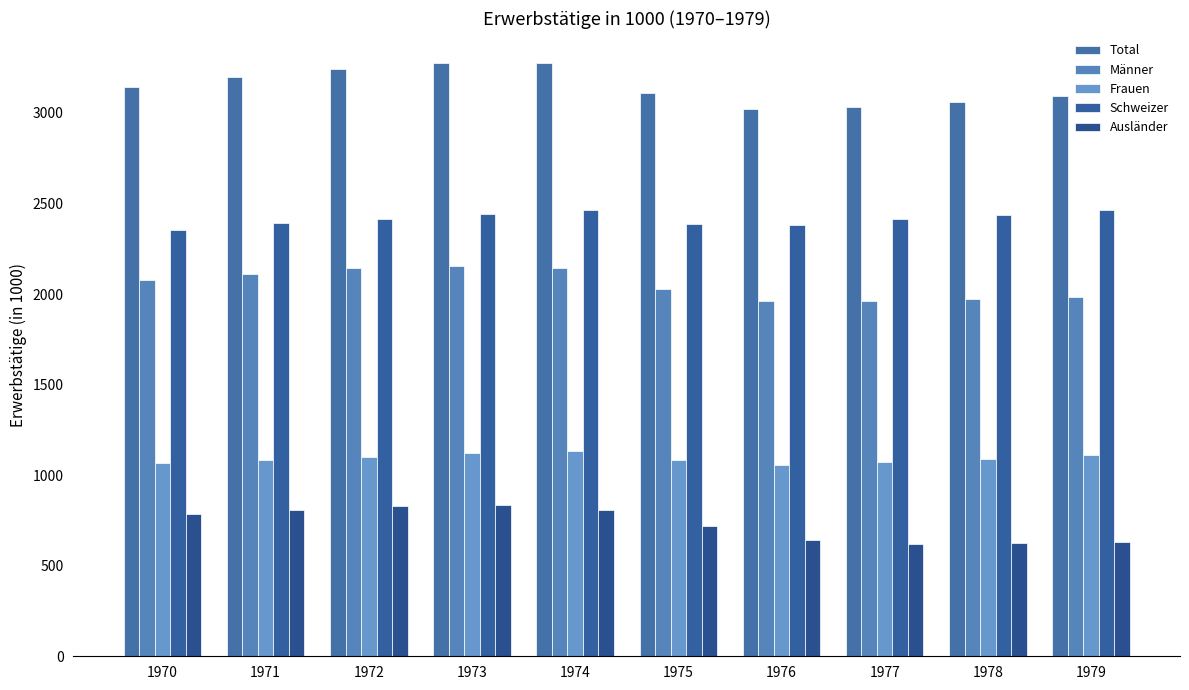

At how many categories does at least one series exceed 2350?

10